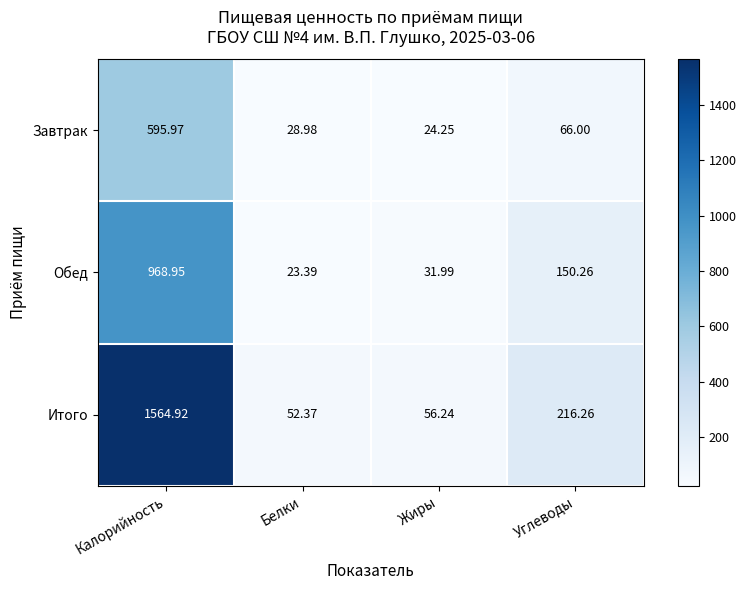

At which label does Итого first exceed 216?

Калорийность